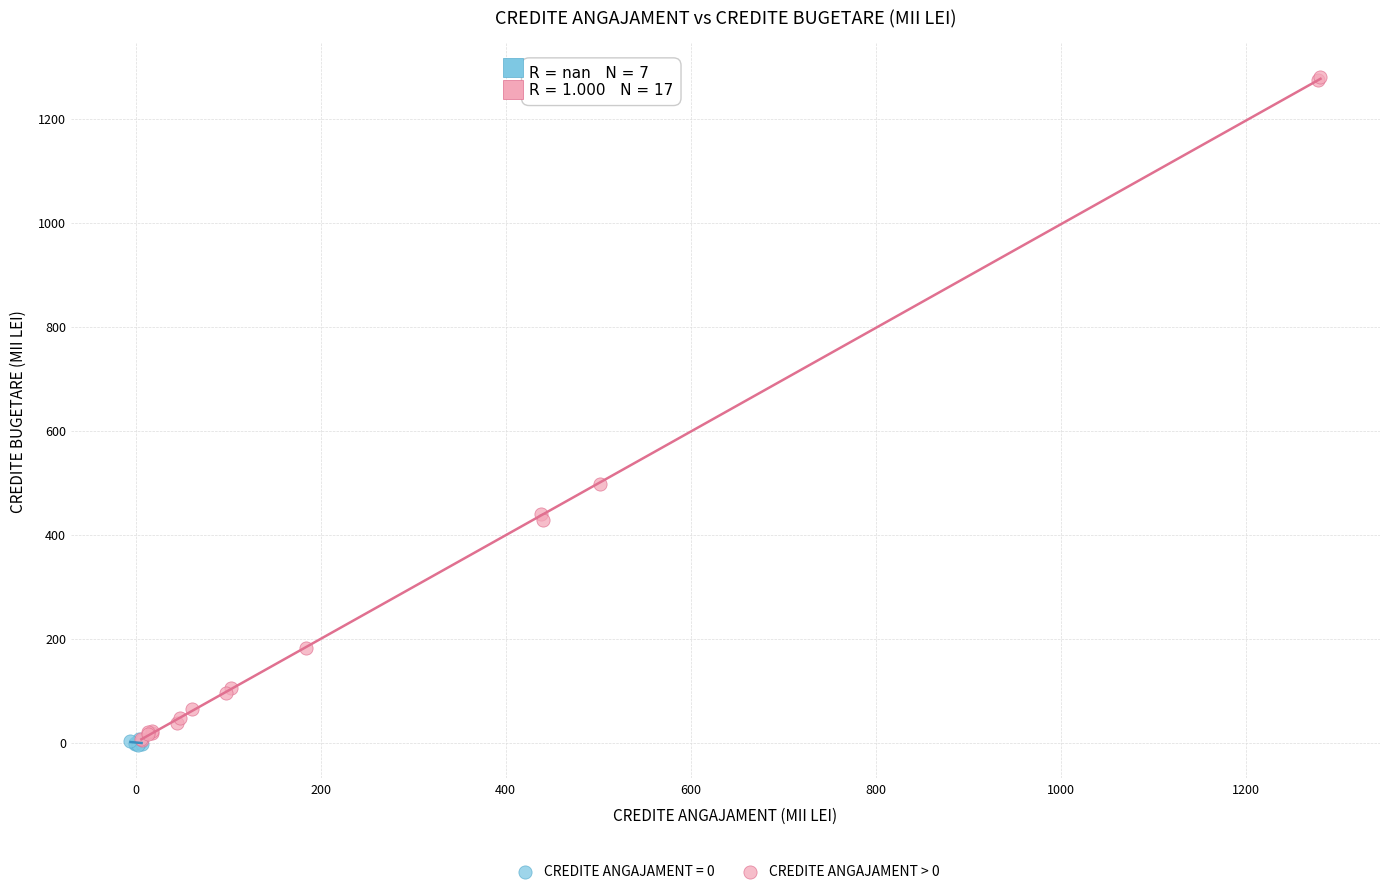

Which series reaches the maximum Y coordinate?

CREDITE ANGAJAMENT > 0